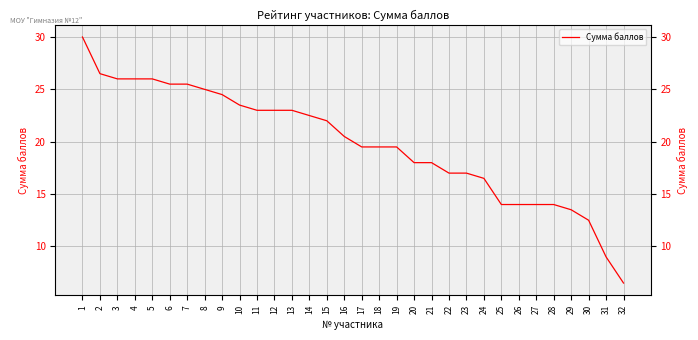

Reading right to left, list all the values displayed in this chart.

6.5	9.0	12.5	13.5	14.0	14.0	14.0	14.0	16.5	17.0	17.0	18.0	18.0	19.5	19.5	19.5	20.5	22.0	22.5	23.0	23.0	23.0	23.5	24.5	25.0	25.5	25.5	26.0	26.0	26.0	26.5	30.0